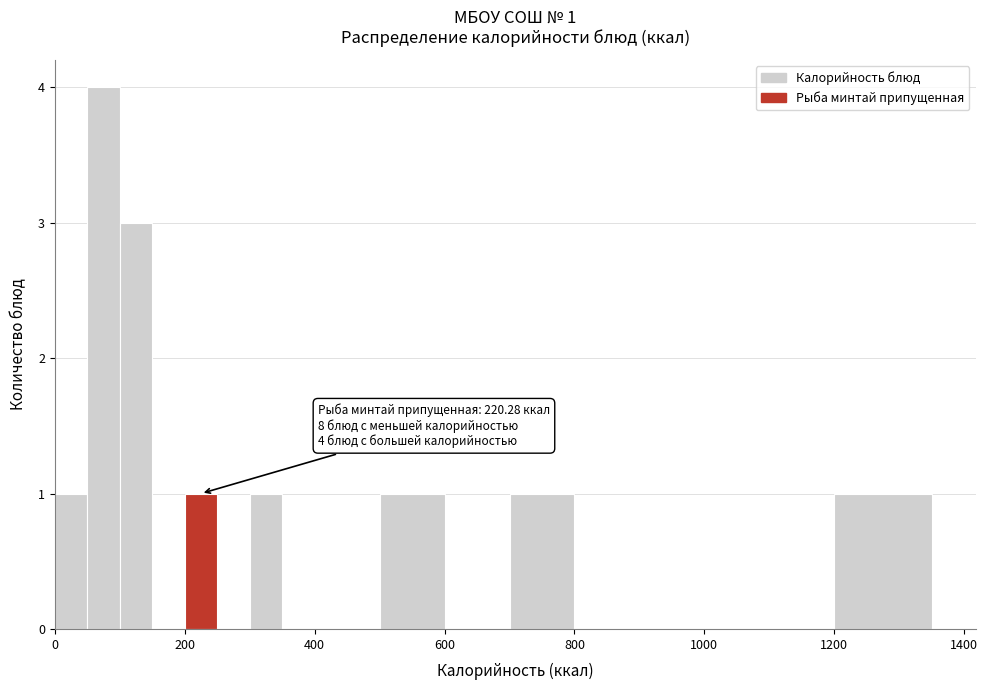

Around what value on the x-axis is the tallest bar? Give the approximate position of its centre, as read against the axis.

80